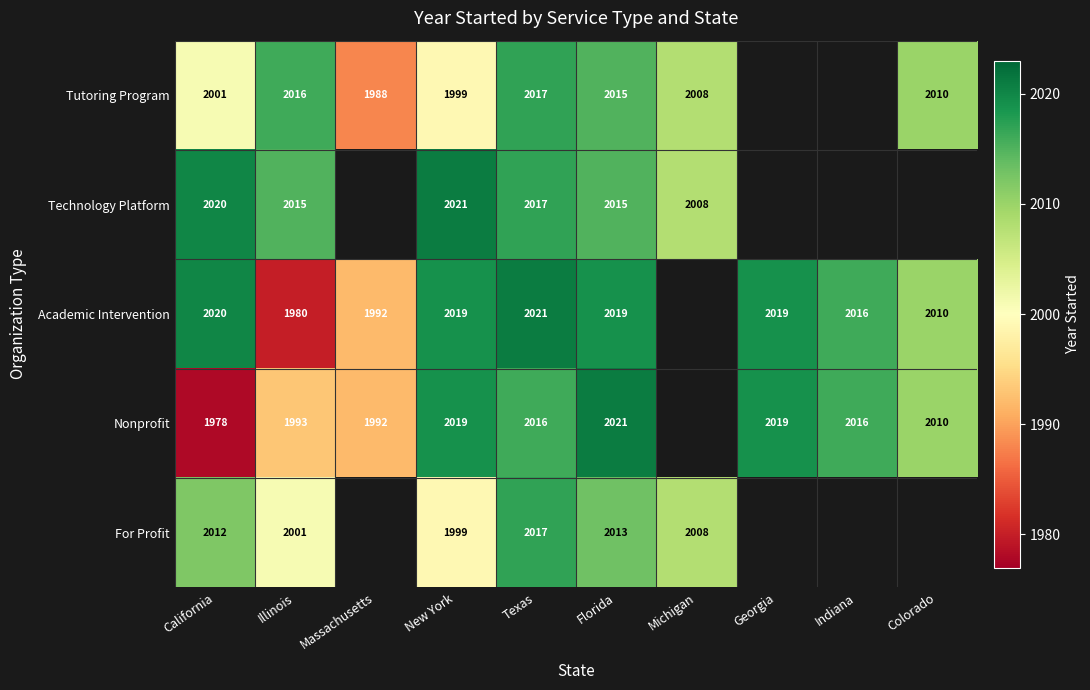

Is it true that Nonprofit equals 2021 at Florida?

True